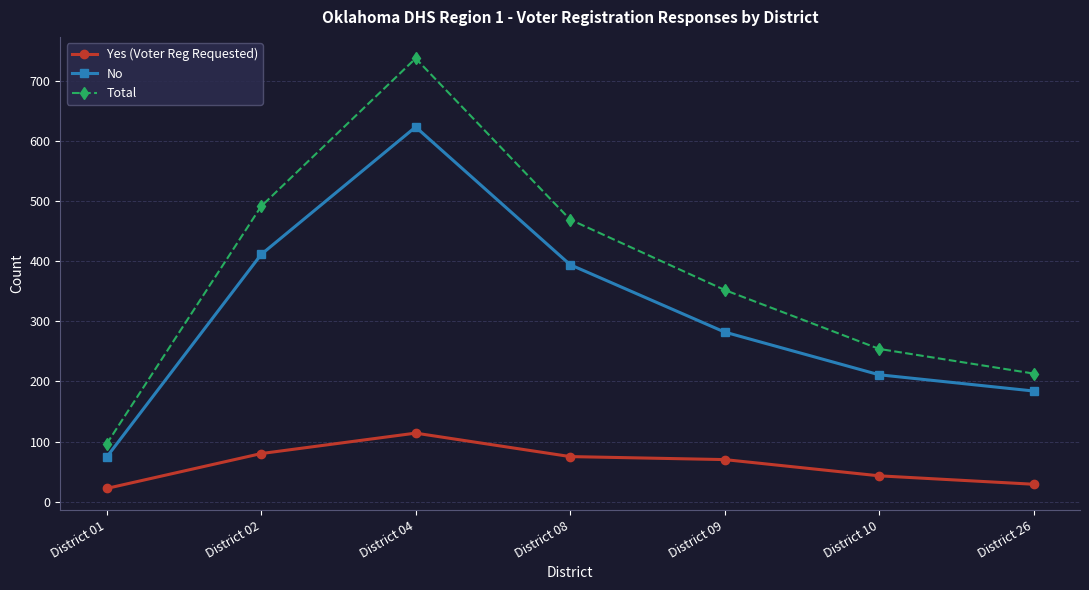

True or false: No and Yes (Voter Reg Requested) intersect in this chart.

False